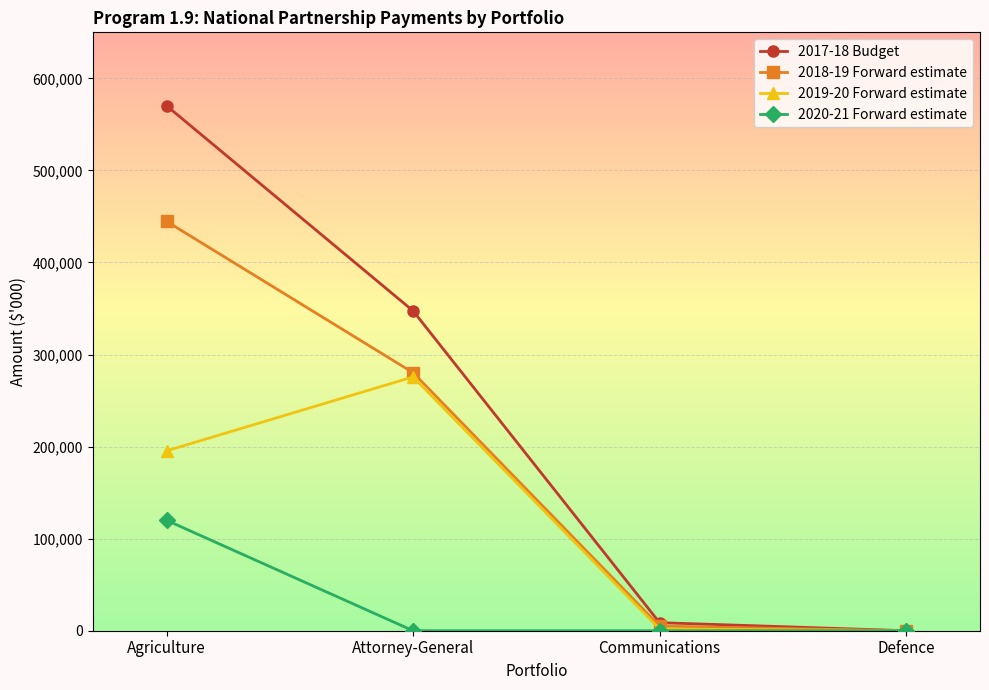

Is it true that 2019-20 Forward estimate equals 2000 at Communications?

True